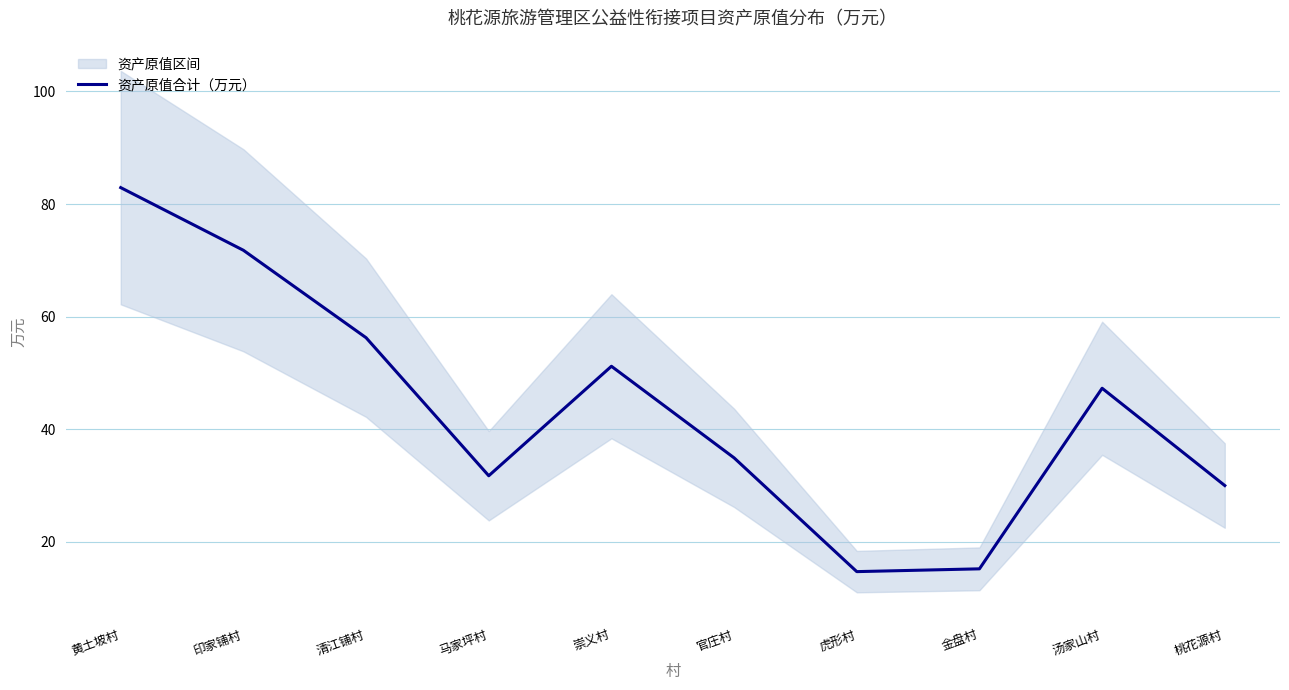

What is the ratio of the value at 虎形村 to the value at 崇义村?

0.3